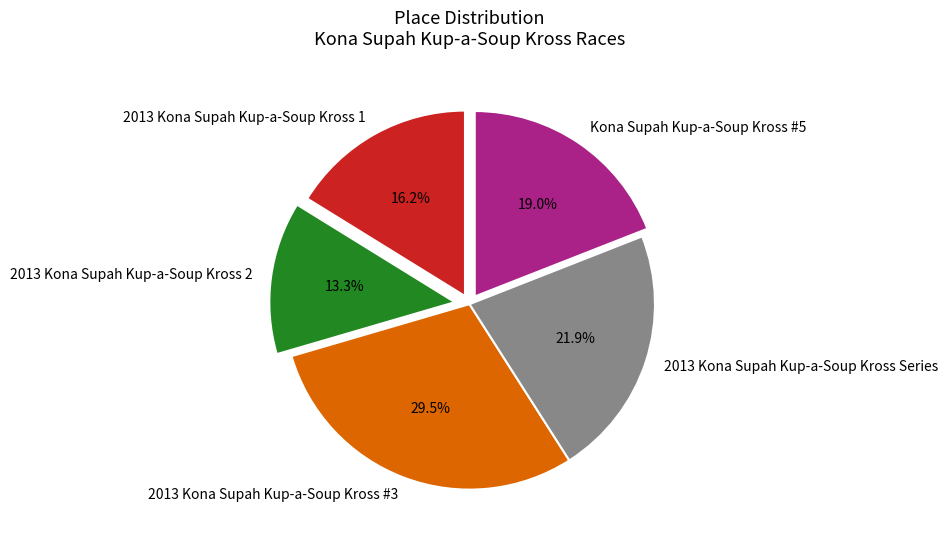

Is there any slice that represents more than half of the pie?

No